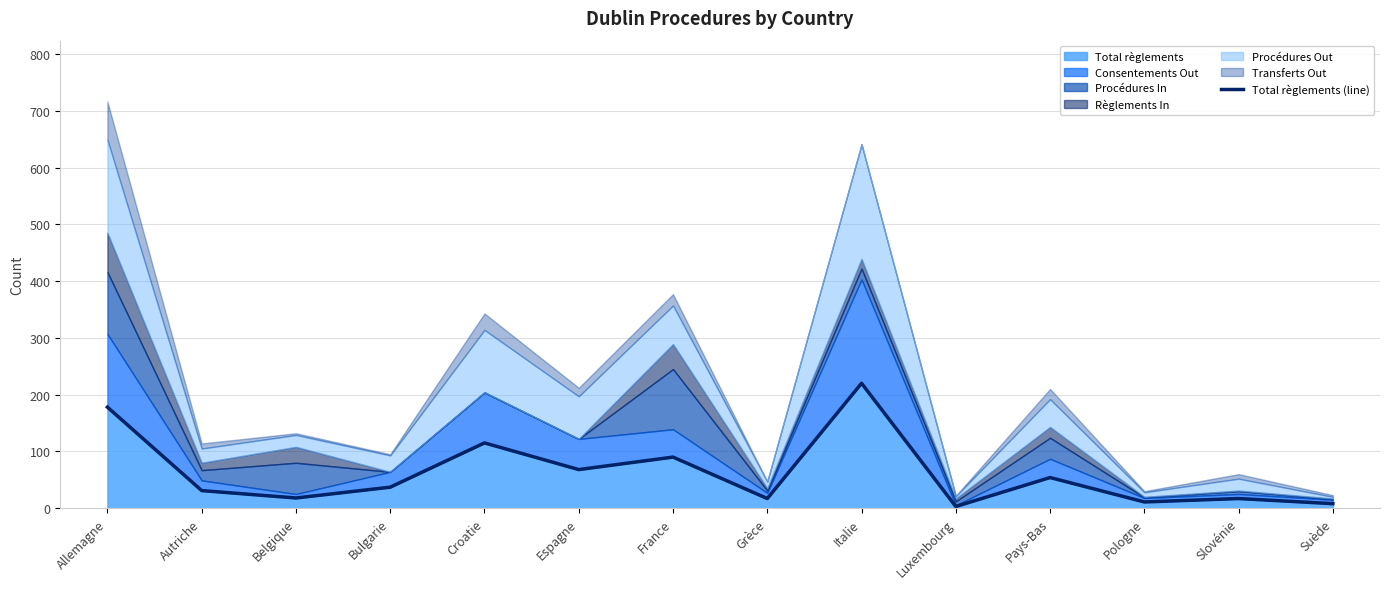

At which category does the data reach its first local peak?

Croatie